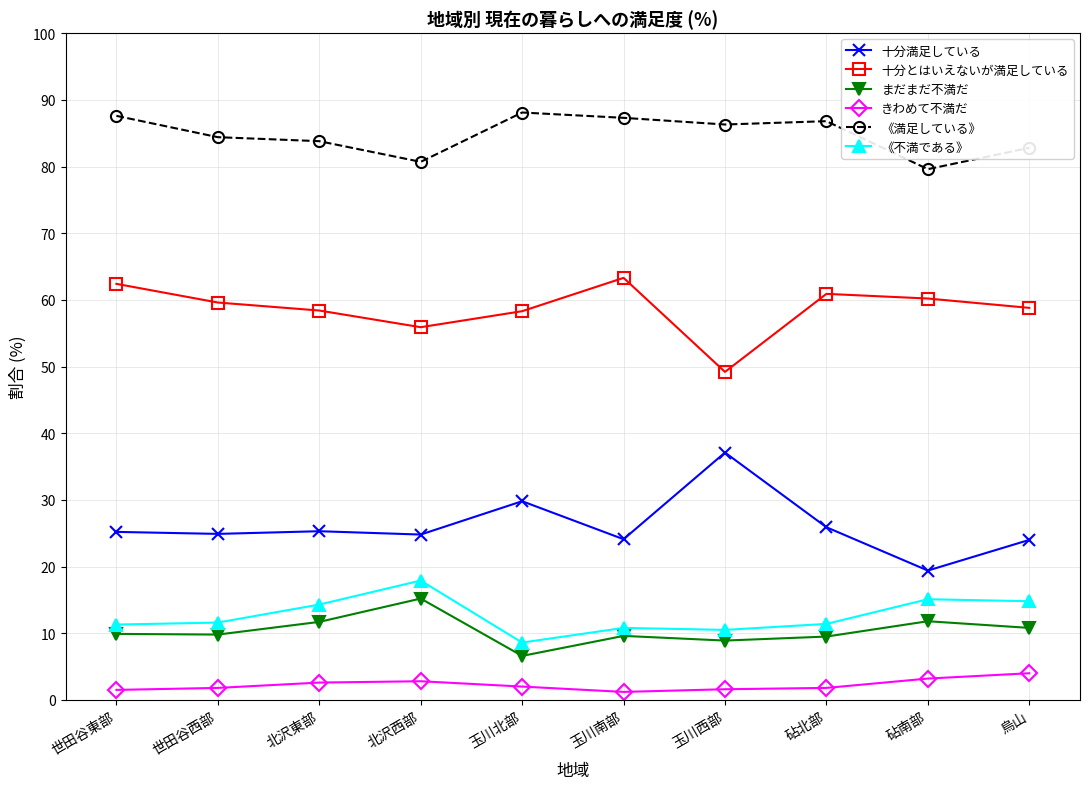

True or false: まだまだ不満だ has a value of 9.8 at 世田谷西部.

True